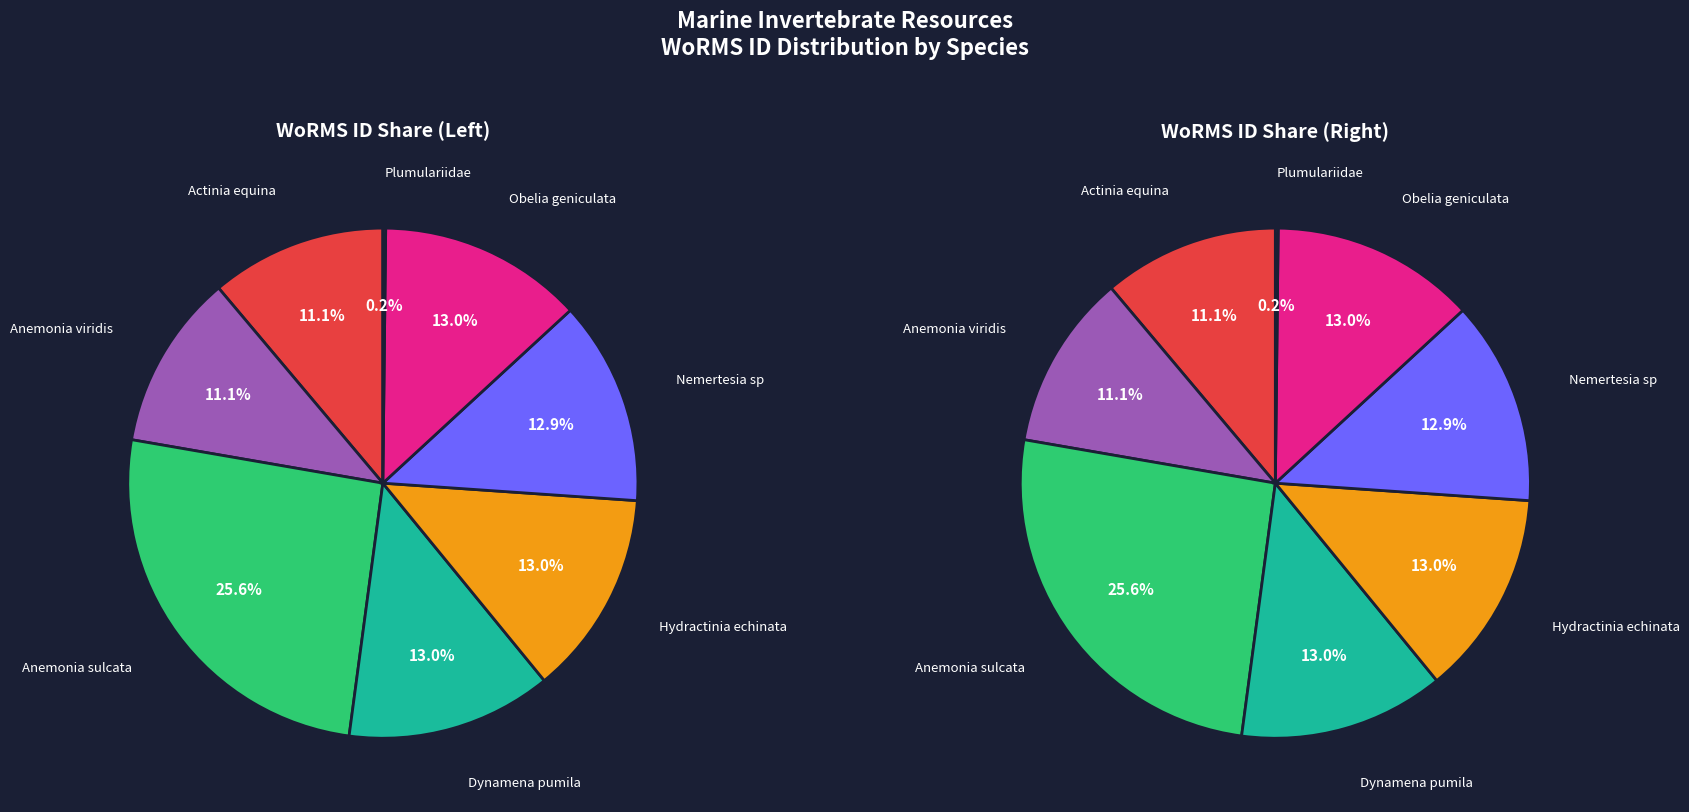

To the nearest percent, what portion does Anemonia viridis represent?

11%